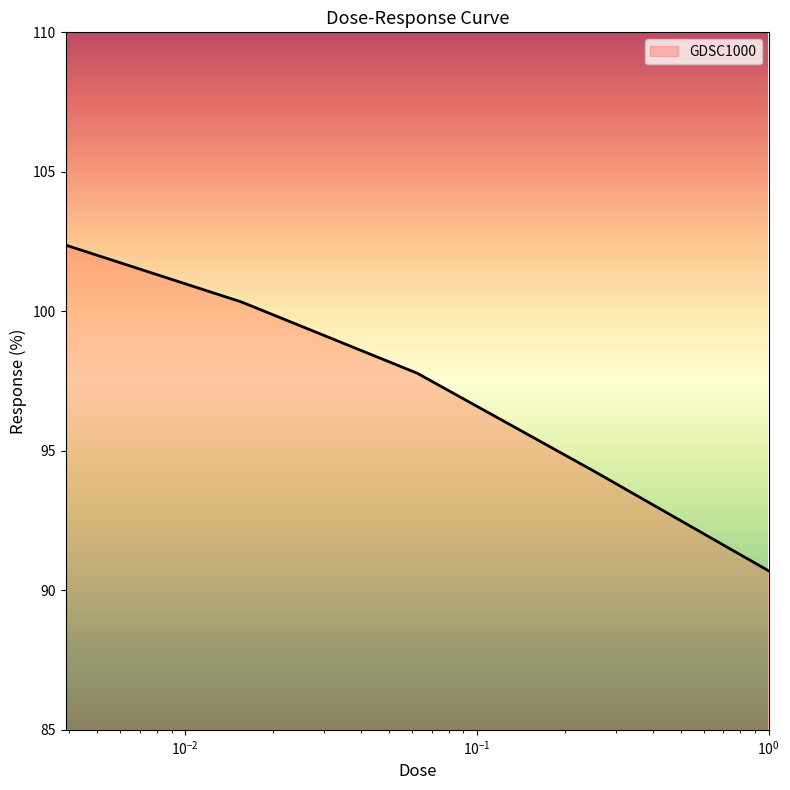

What is the maximum value shown in the chart?

102.4